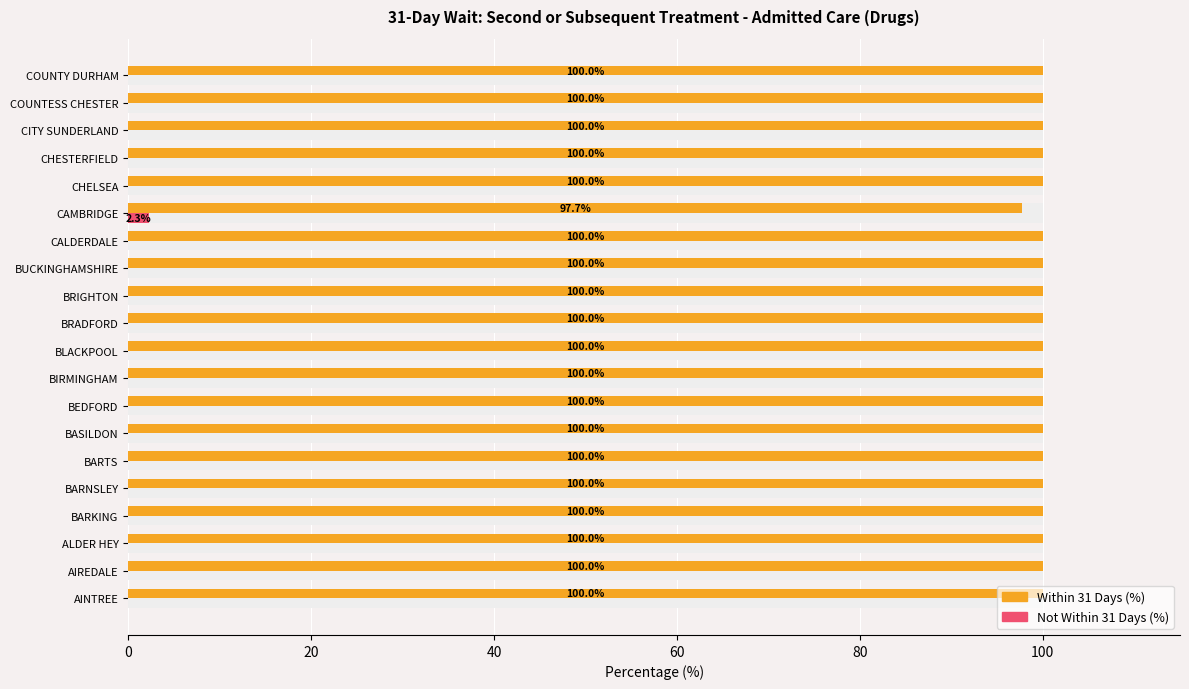

How many series are shown in this chart?

2